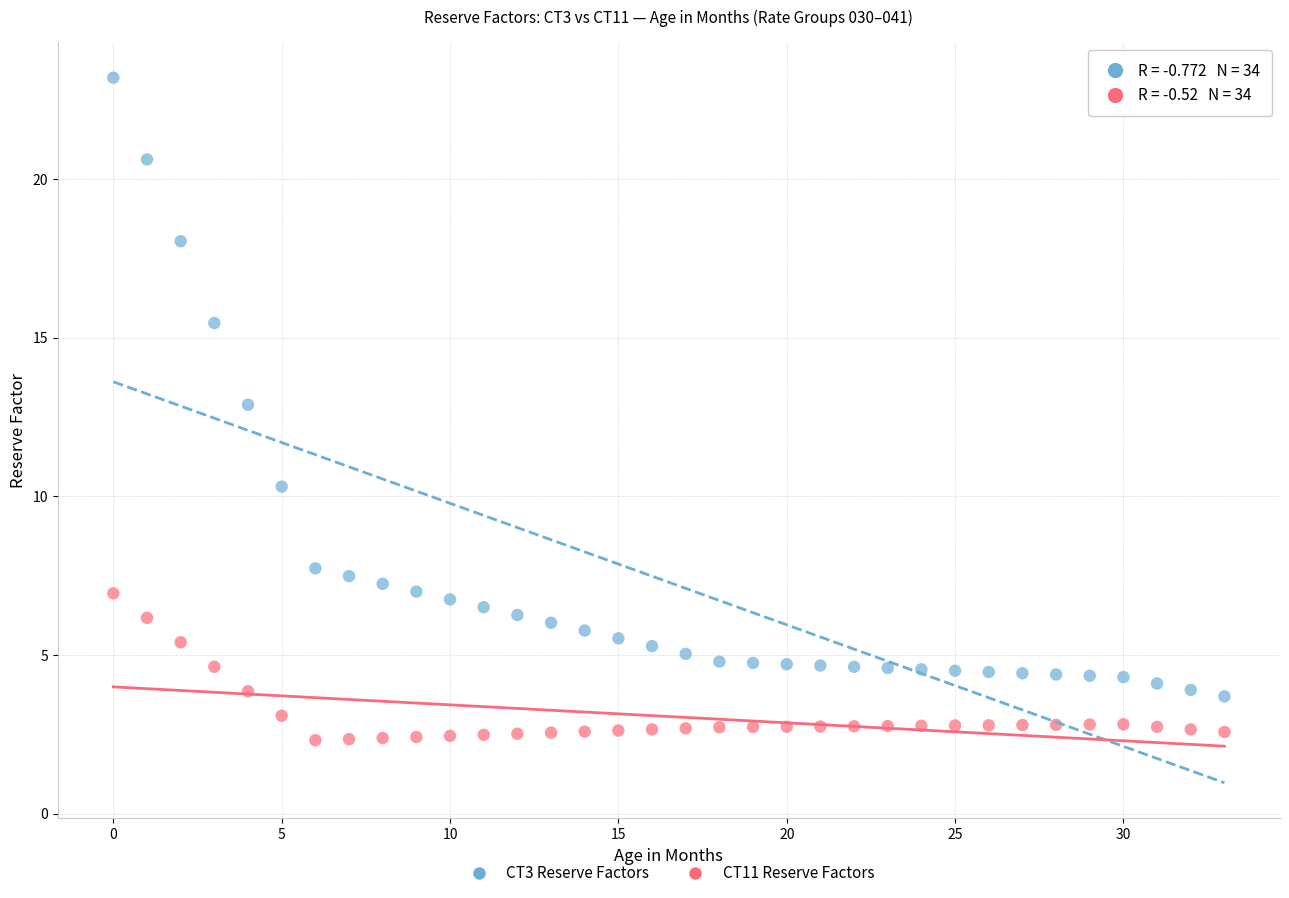

Across all data points, what is the range of Y values (max minus min)?

20.9